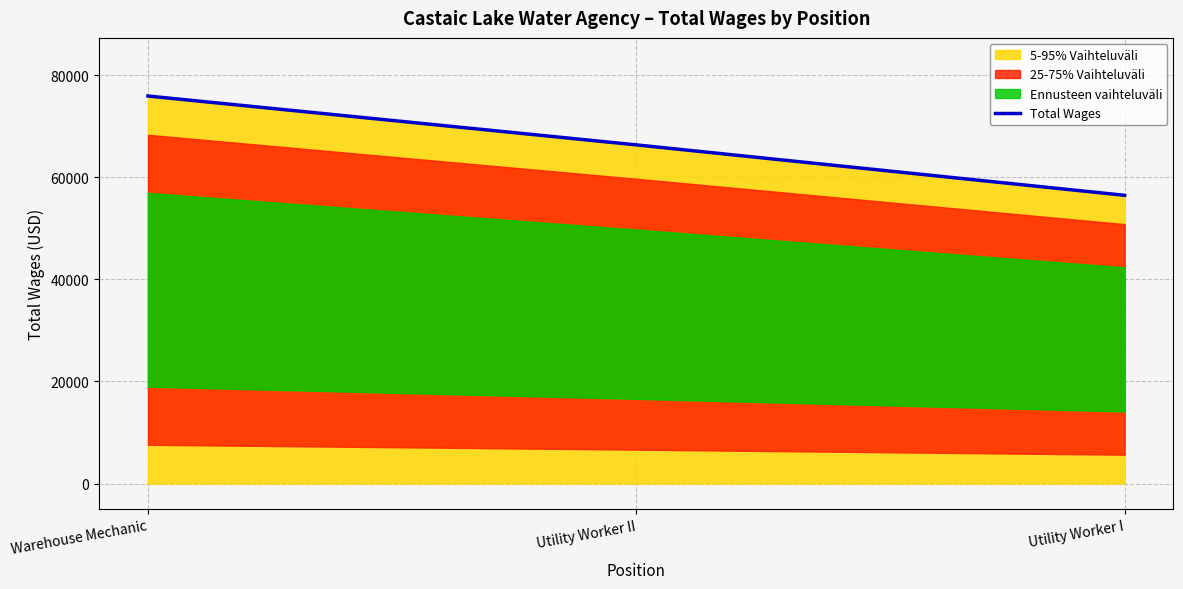

Reading right to left, what are all the values shown in this chart?

56478	66364	75941